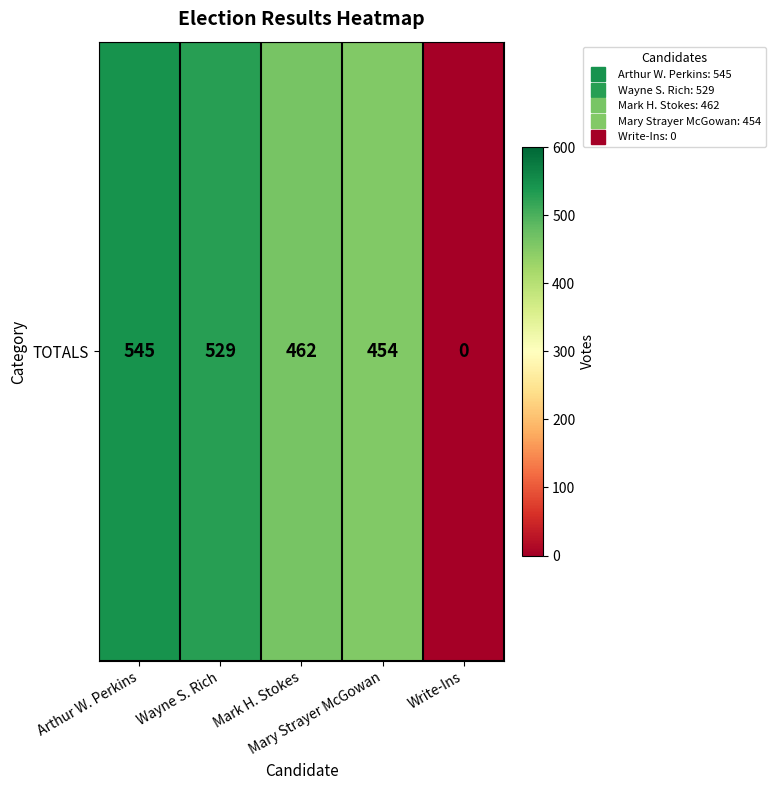

How many values are below 462?

2